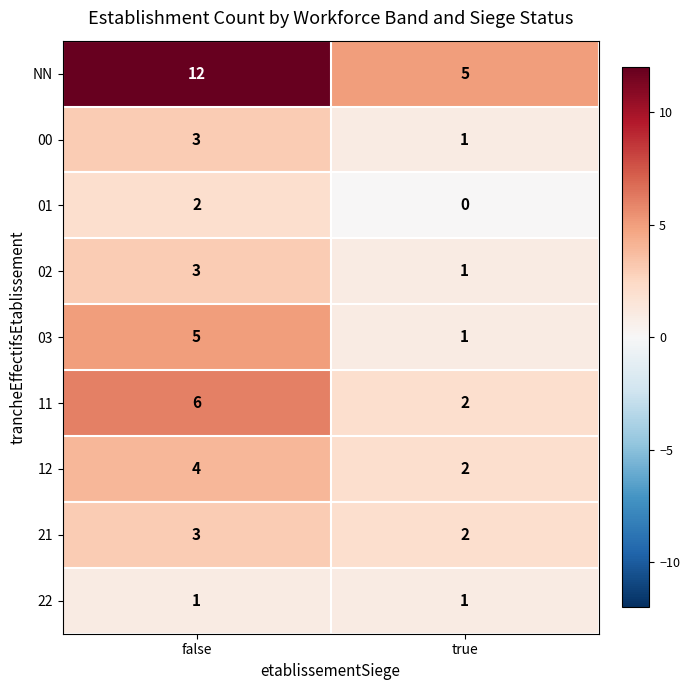

At how many categories does at least one series exceed 3?

2